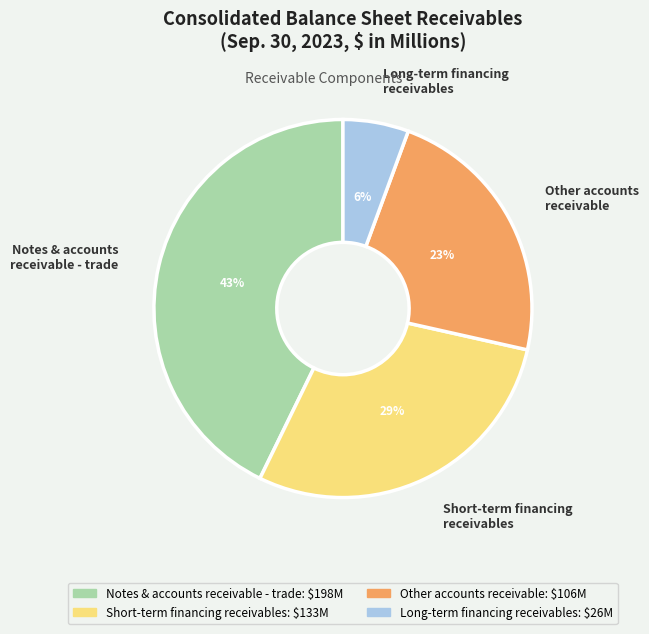

To the nearest percent, what portion does Other accounts receivable represent?

23%